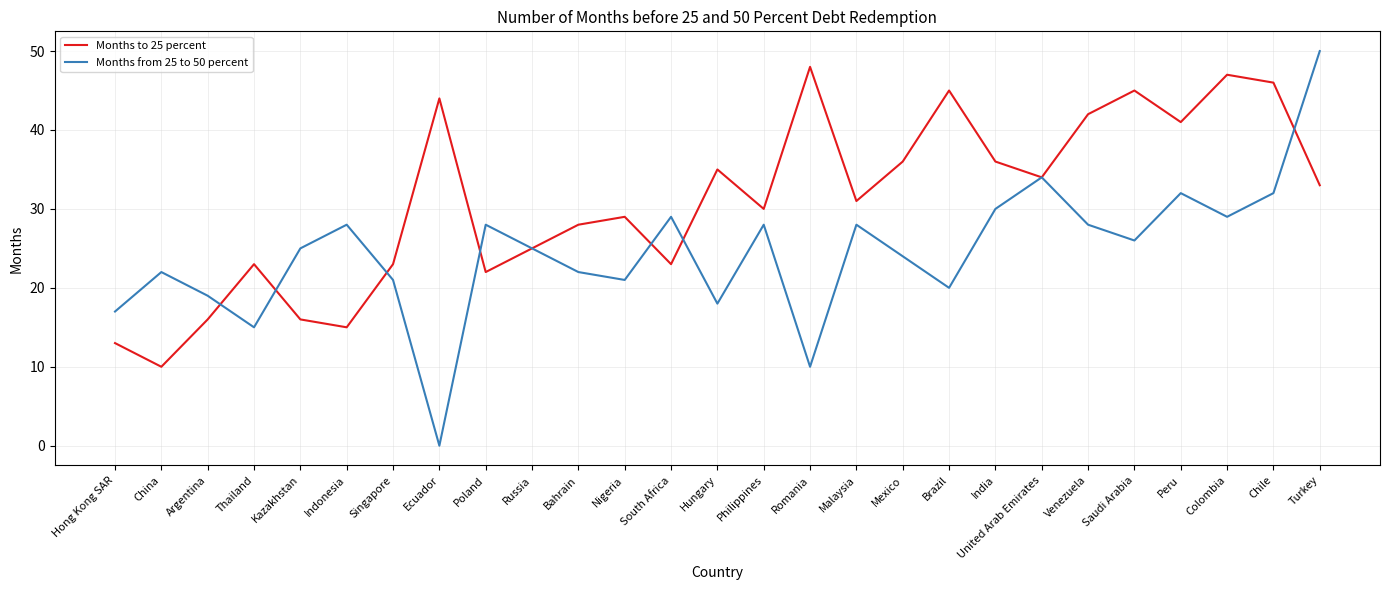

What position from the right is Russia?

18